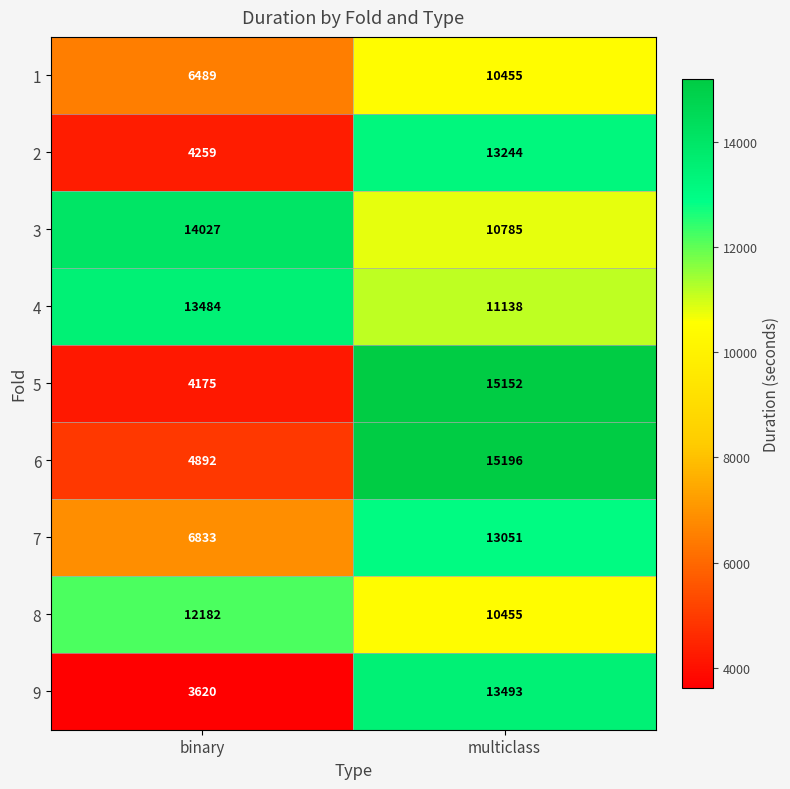

What is the total value across all series at multiclass?

112969